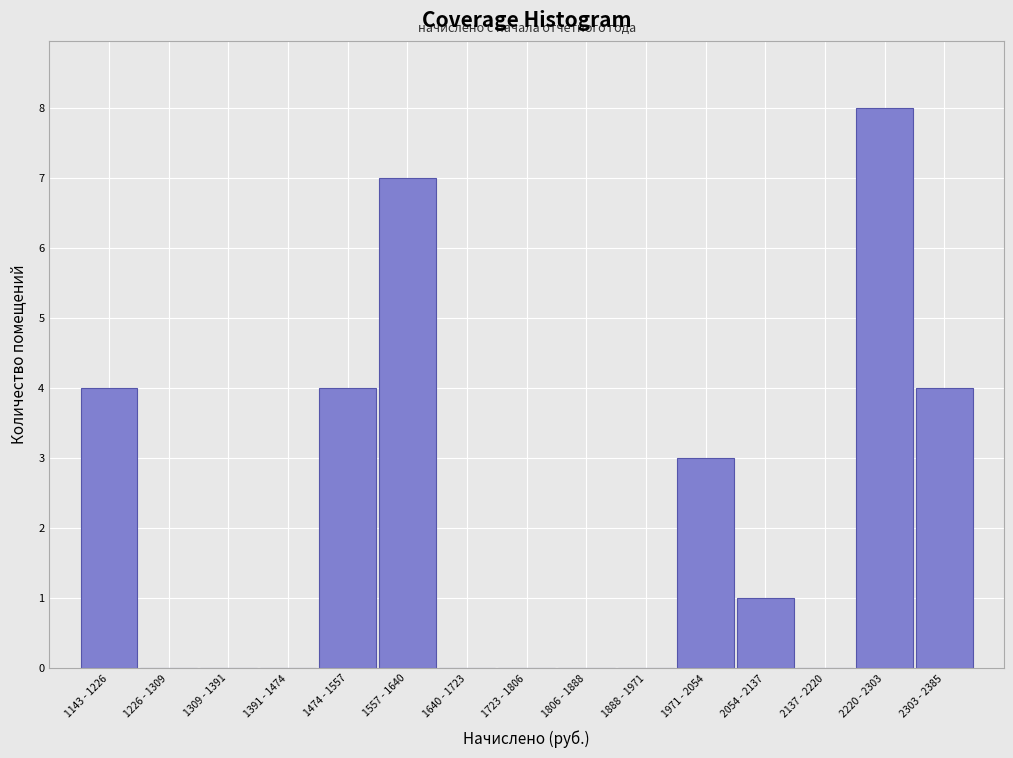

Reading left to right, what are all the values shown in this chart?

1143 - 1226=4	1226 - 1309=0	1309 - 1391=0	1391 - 1474=0	1474 - 1557=4	1557 - 1640=7	1640 - 1723=0	1723 - 1806=0	1806 - 1888=0	1888 - 1971=0	1971 - 2054=3	2054 - 2137=1	2137 - 2220=0	2220 - 2303=8	2303 - 2385=4